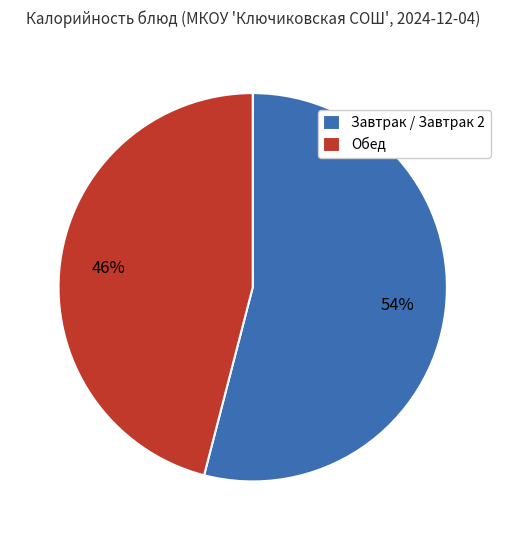

How many segments does this pie chart have?

2